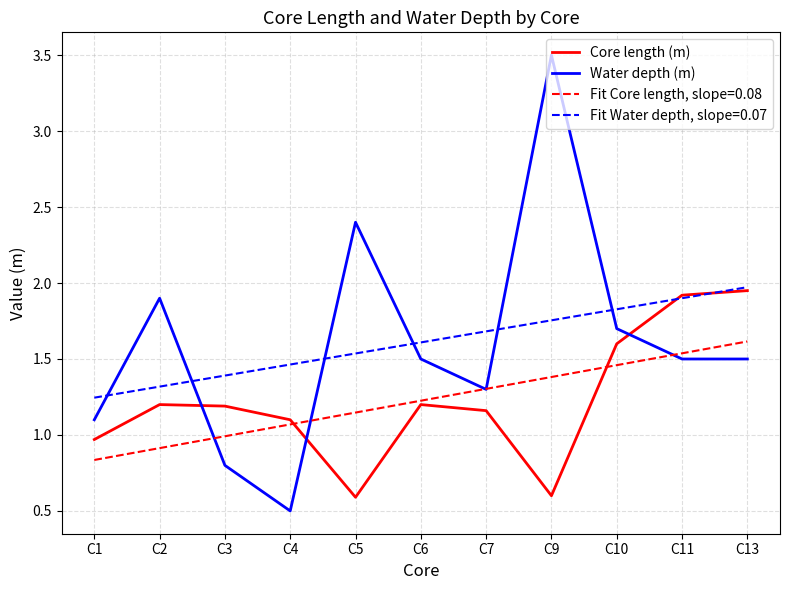

At how many categories does at least one series exceed 1?

11